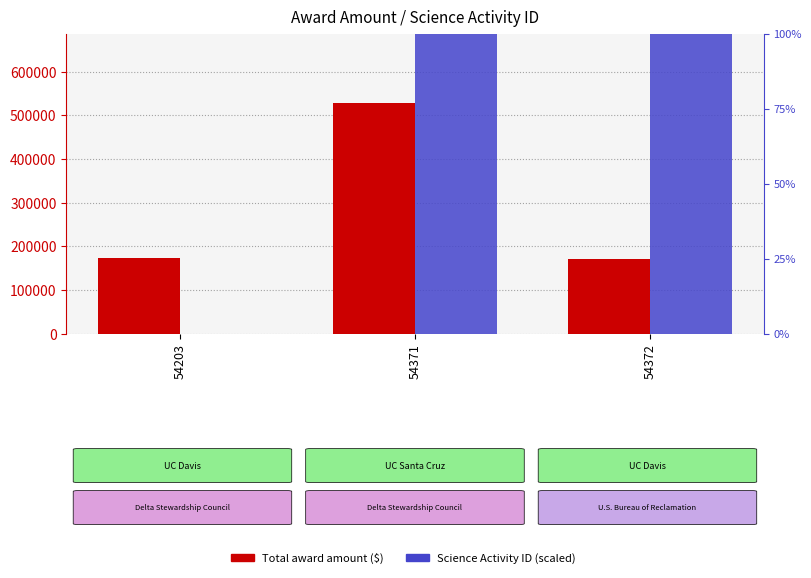

What value does the Science Activity ID (scaled) series have at 54371?

3